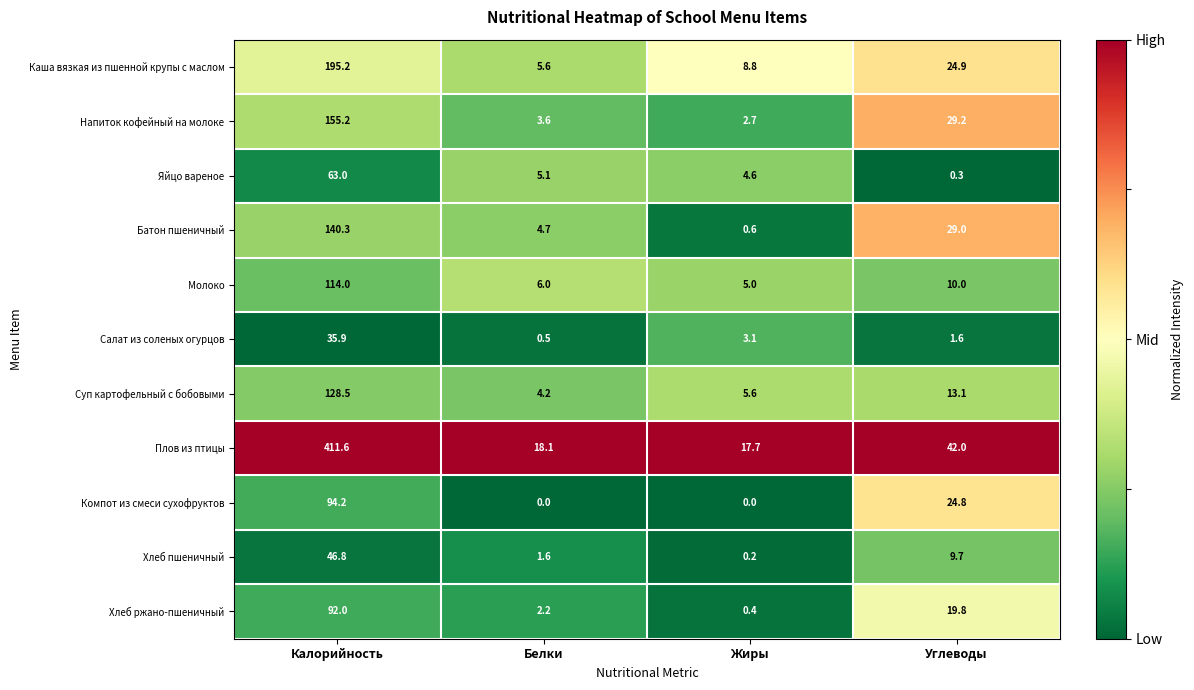

What is the greatest value displayed?

411.6